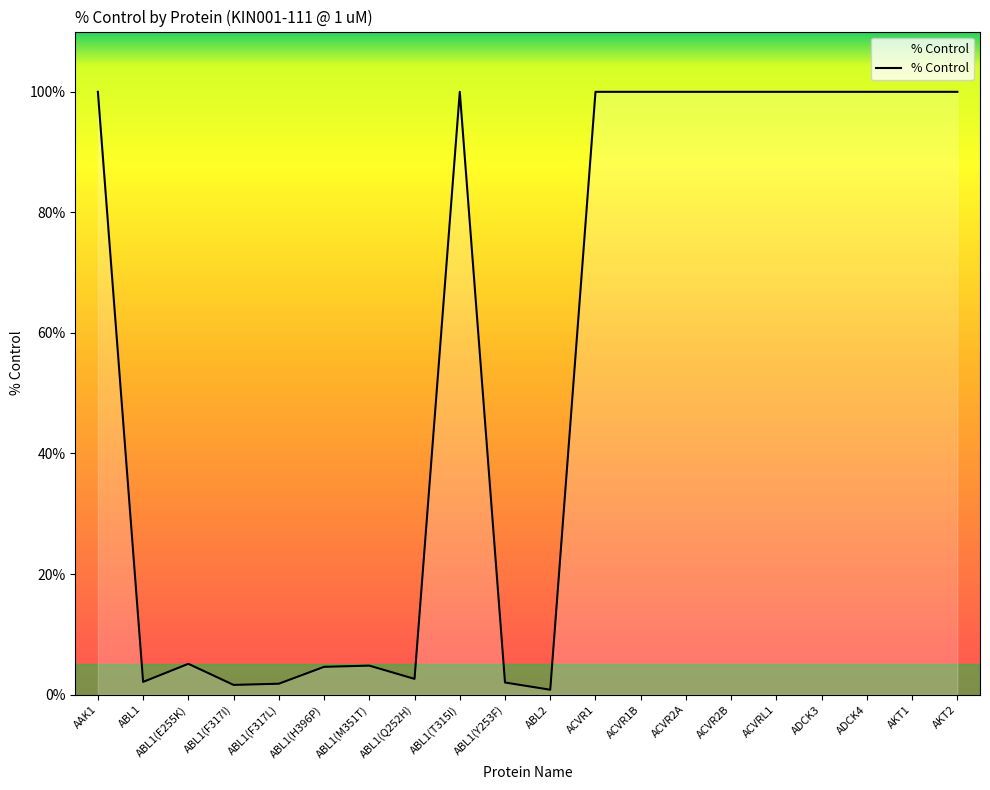

Is it true that the value at ACVR1 is 179.5?

False